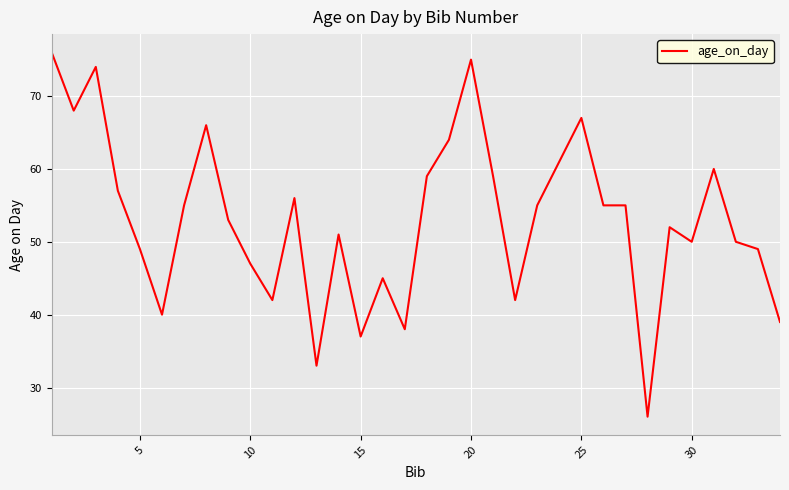

What is the greatest value displayed?

76